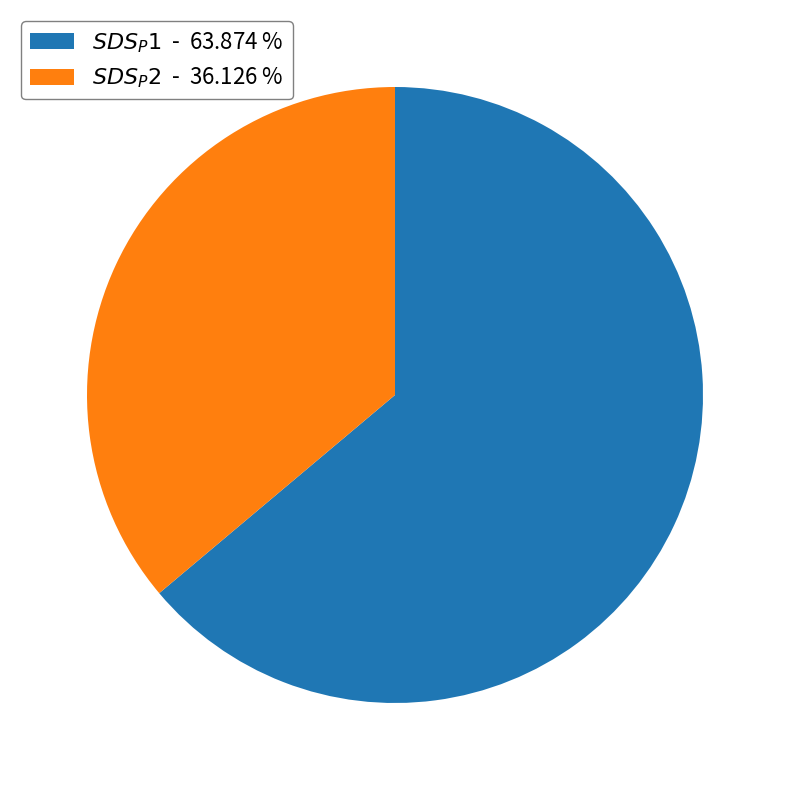

Count the number of slices in the pie.

2